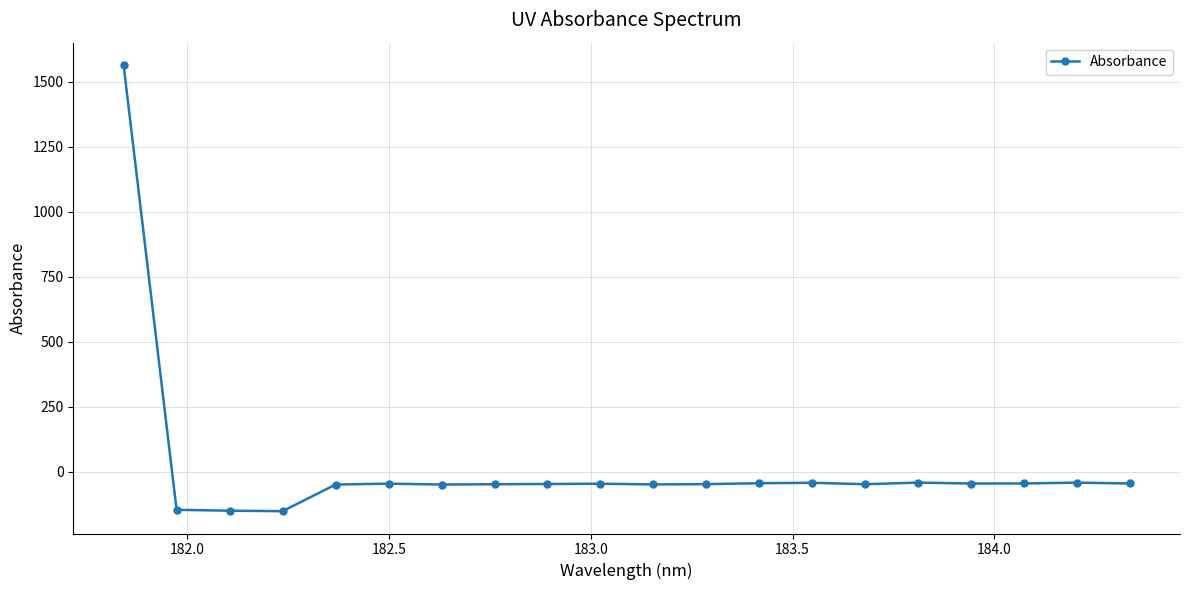

Does the chart have visible grid lines?

Yes